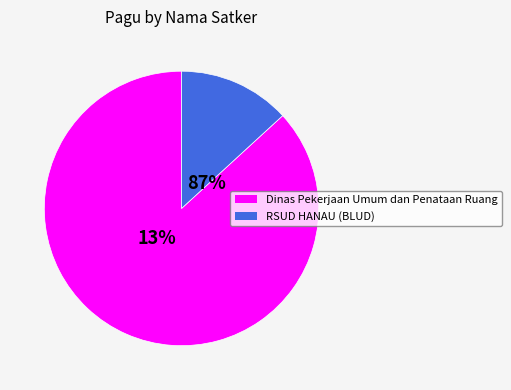

True or false: Dinas Sosial accounts for 14% of the total.

False